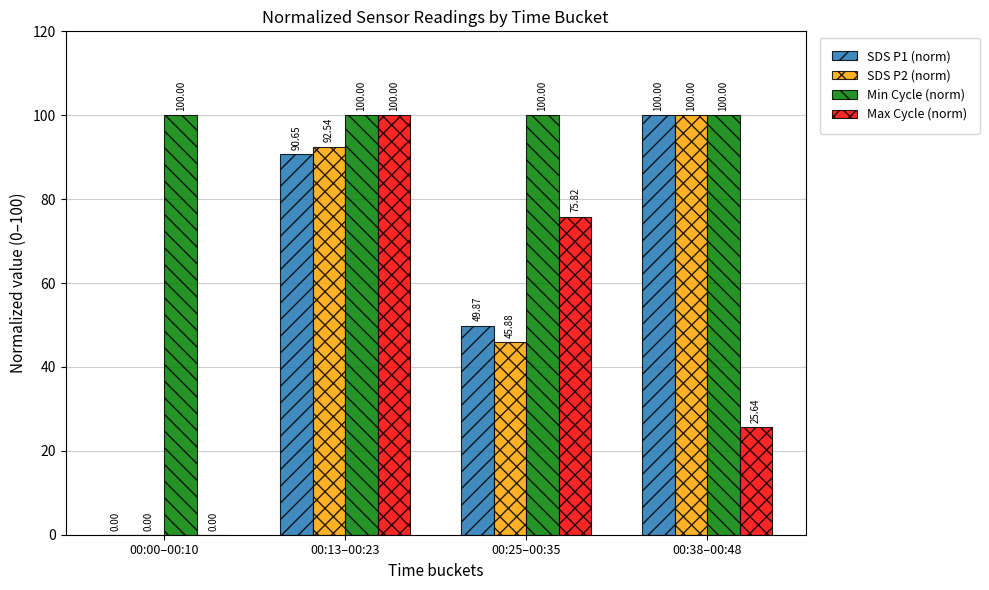

At which category is the sum across all series the highest?

00:13–00:23